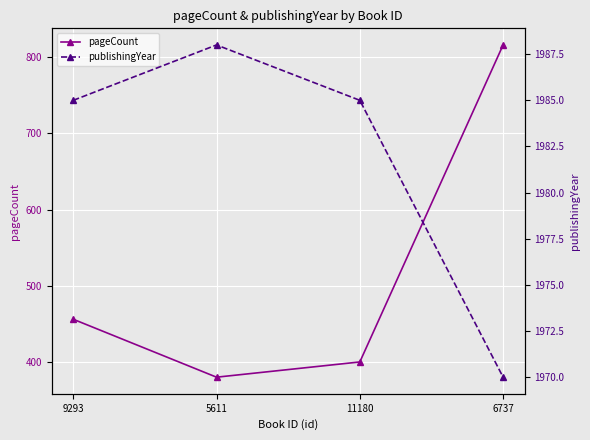

What is the label of the 4th point from the left?

6737